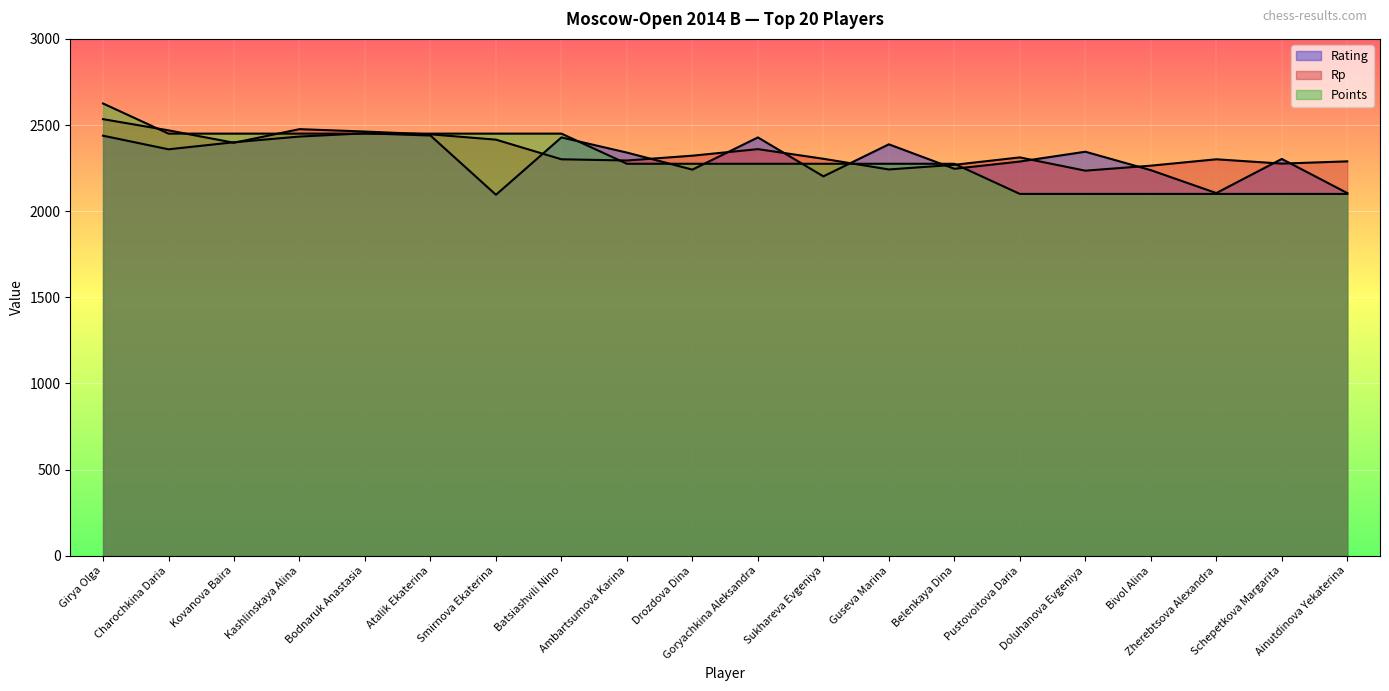

At which label does Points first exceed 2275?

Girya Olga